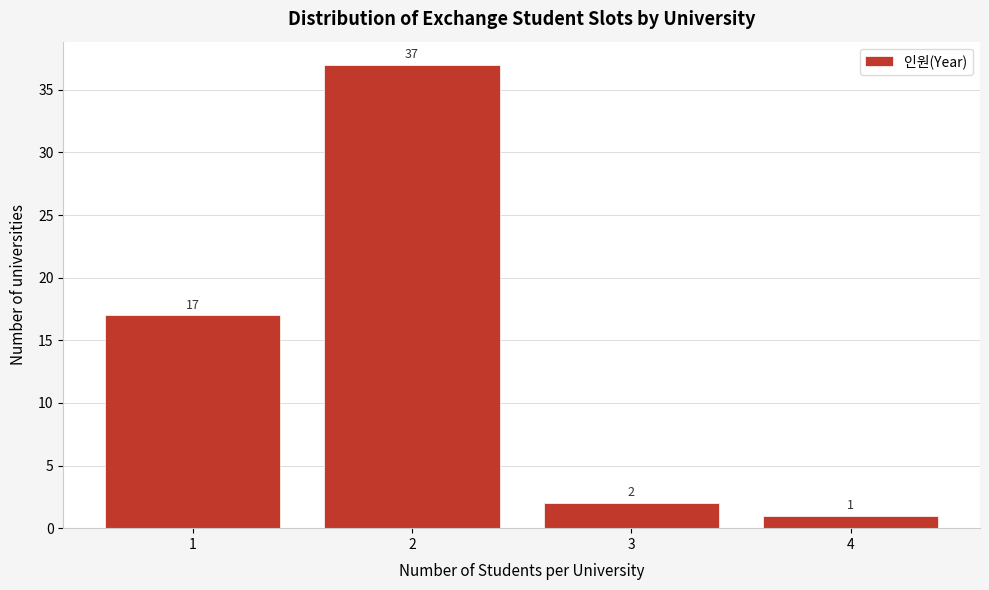

Reading left to right, what are all the values shown in this chart?

17	37	2	1